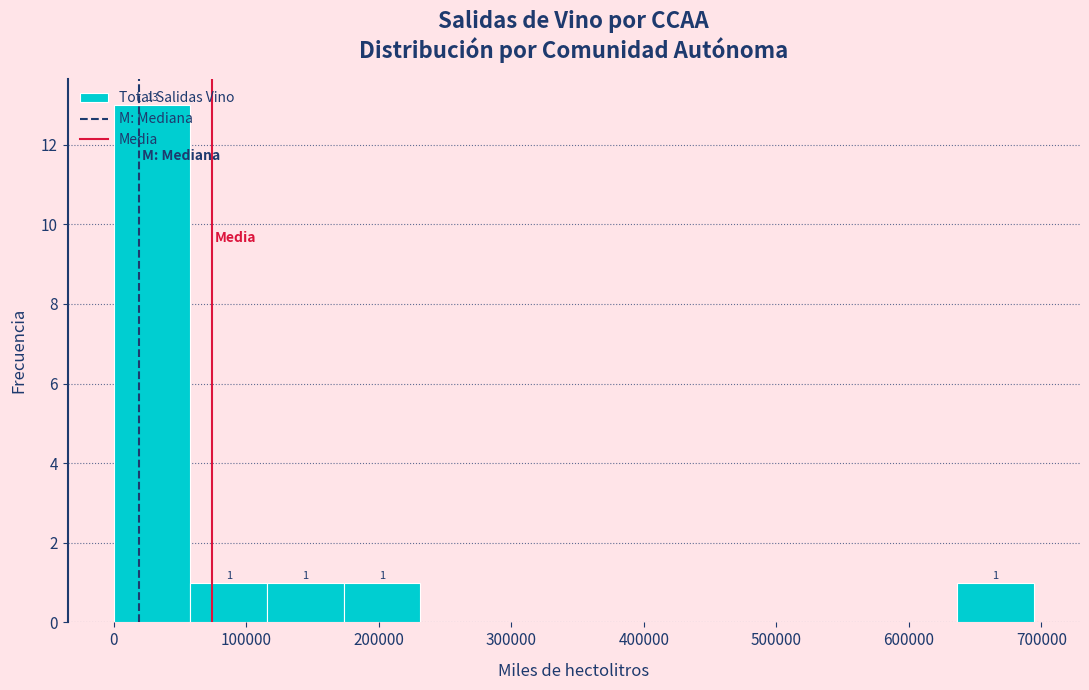

Over which range of the x-axis is the bar tallest?

0 to 60000